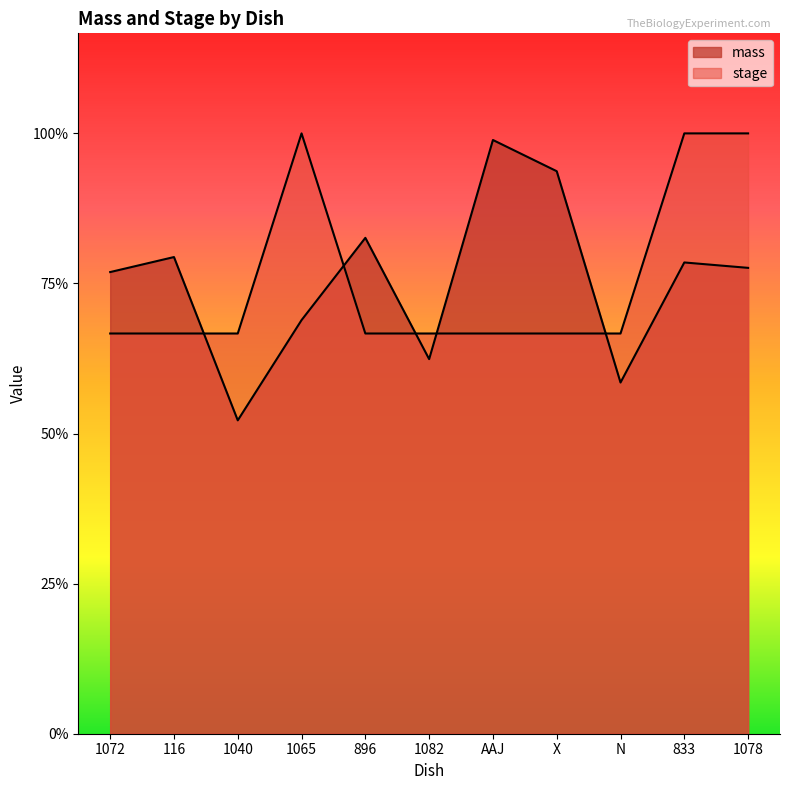

Reading left to right, what are all the values shown in this chart?

mass: 1072=2.3	116=2.4	1040=1.6	1065=2.1	896=2.5	1082=1.9	AAJ=3.0	X=2.8	N=1.8	833=2.4	1078=2.3
stage: 1072=2.0	116=2.0	1040=2.0	1065=3.0	896=2.0	1082=2.0	AAJ=2.0	X=2.0	N=2.0	833=3.0	1078=3.0